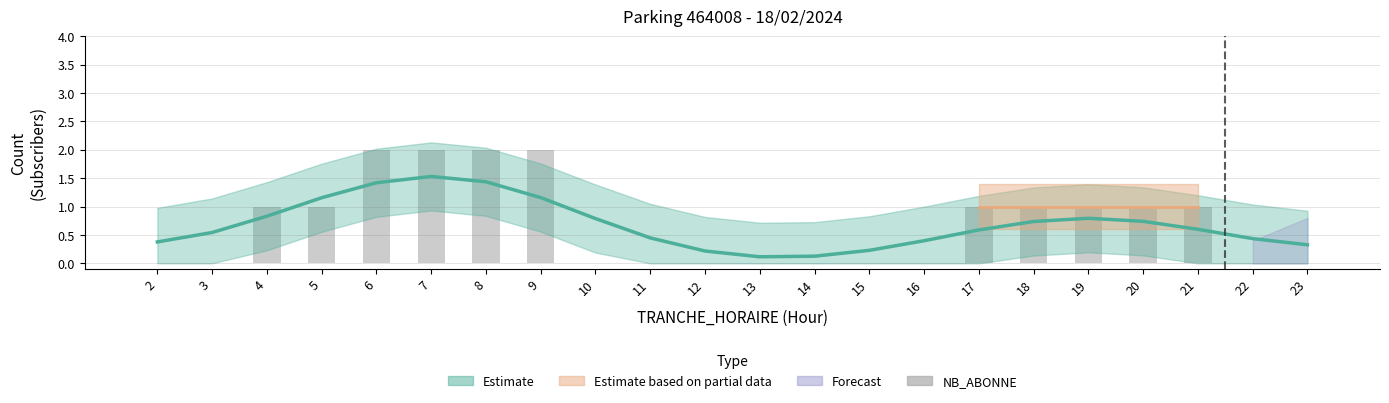

Reading left to right, extract all data points from this chart.

2=0	3=0	4=1	5=1	6=2	7=2	8=2	9=2	10=0	11=0	12=0	13=0	14=0	15=0	16=0	17=1	18=1	19=1	20=1	21=1	22=0	23=0